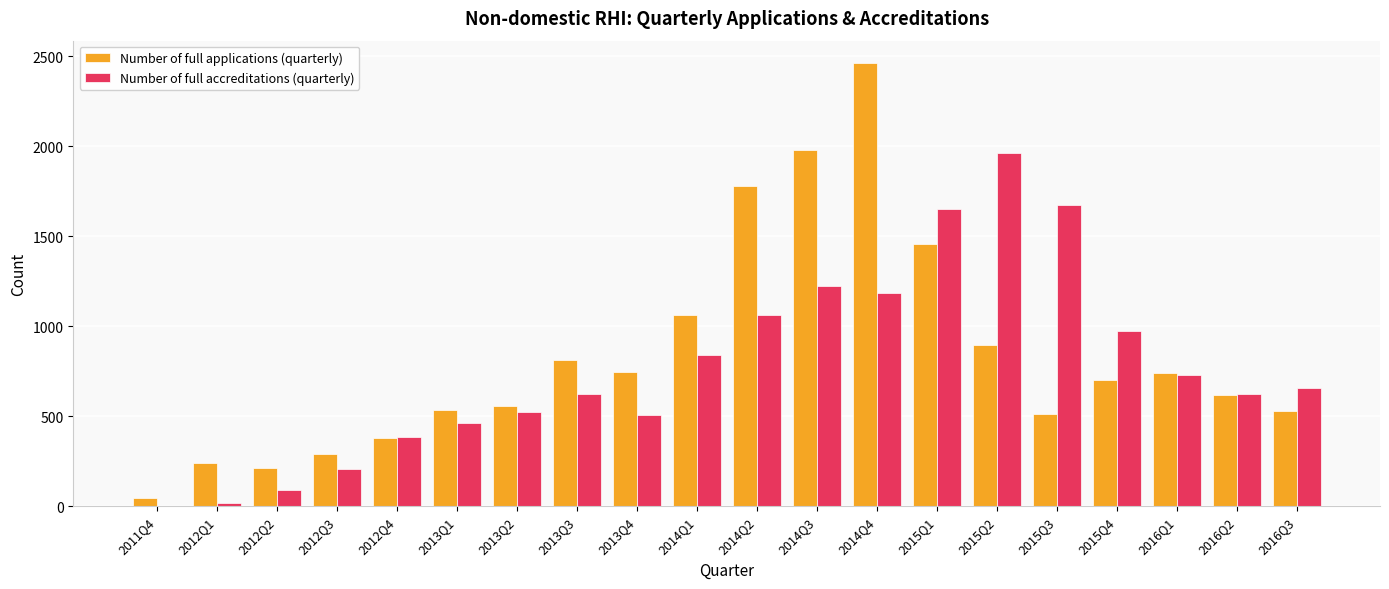

How many data points does each series have?

20